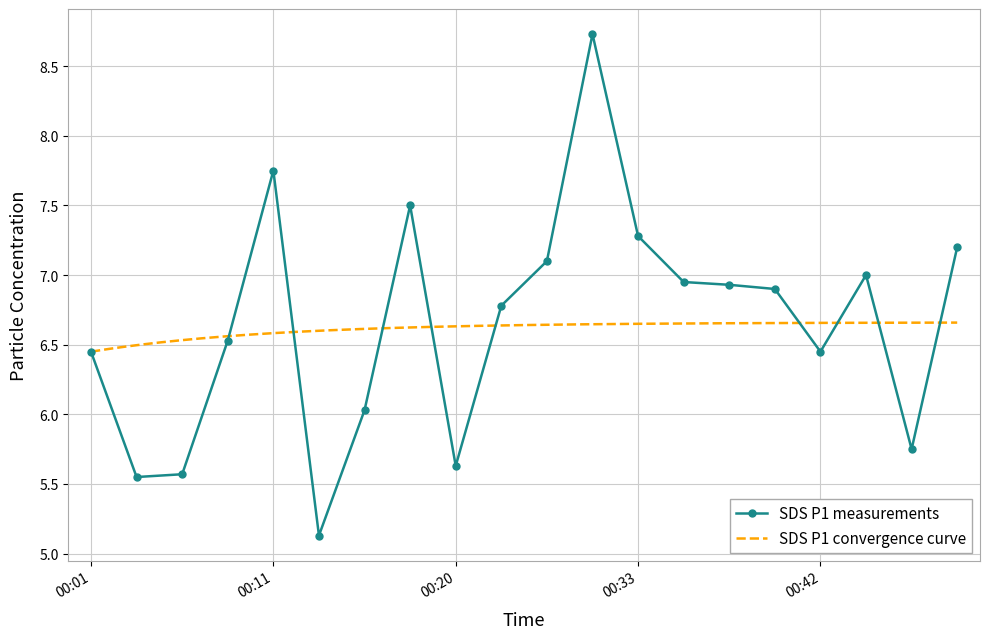

How many values exceed 6?

15